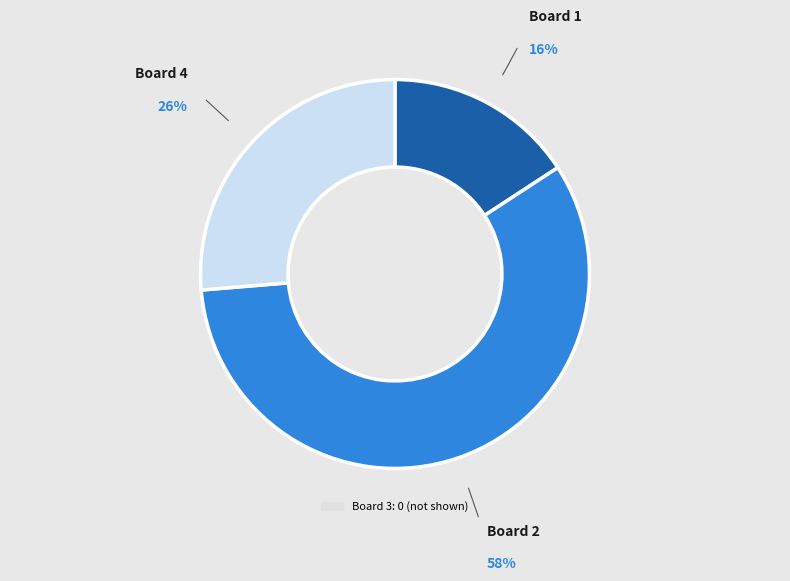

To the nearest percent, what is the difference between the largest and smallest slice percentages?

42%